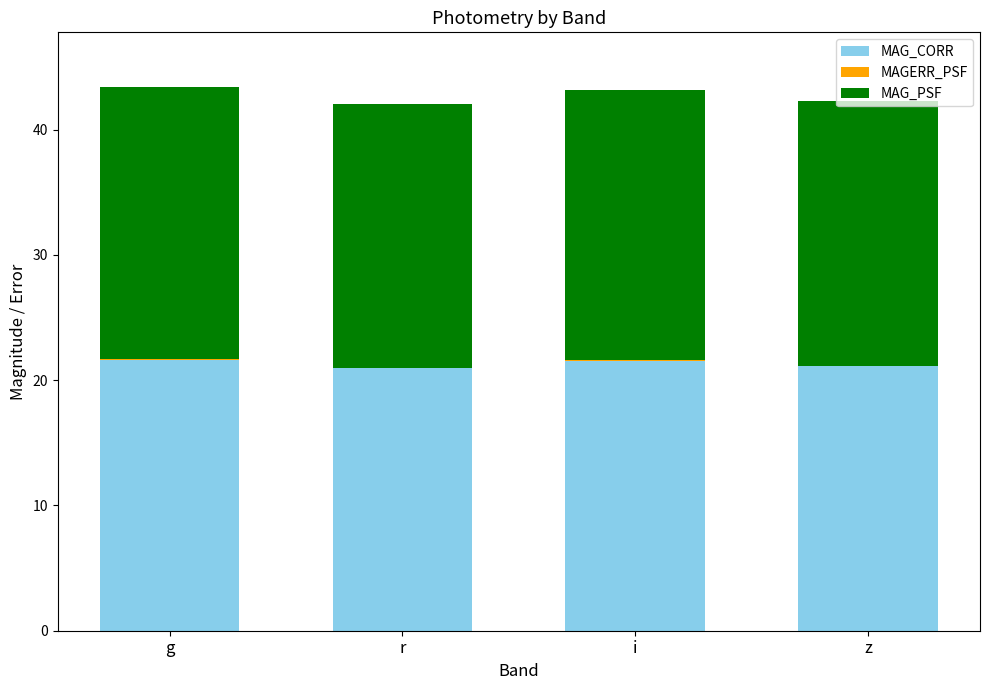

What is the maximum value for MAG_CORR?

21.7